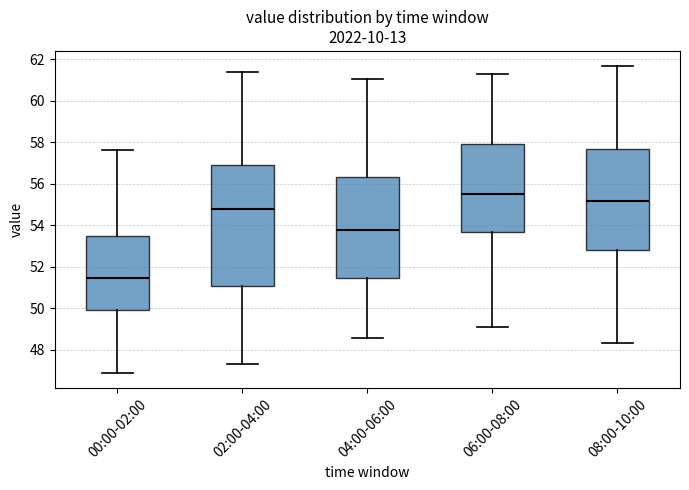

Reading left to right, transcribe this box plot: for each box, give where its median line is, the range the box spans, and where its two whiskers end, as read against the y-axis. The values are not printed on the chart, so give them approximately, as read against the axis.

00:00-02:00: median 51.4, box 50.0 to 53.4, whiskers 47.0 to 57.6
02:00-04:00: median 54.8, box 51.0 to 56.8, whiskers 47.4 to 61.4
04:00-06:00: median 53.8, box 51.4 to 56.4, whiskers 48.6 to 61.0
06:00-08:00: median 55.6, box 53.6 to 58.0, whiskers 49.2 to 61.4
08:00-10:00: median 55.2, box 52.8 to 57.6, whiskers 48.4 to 61.6